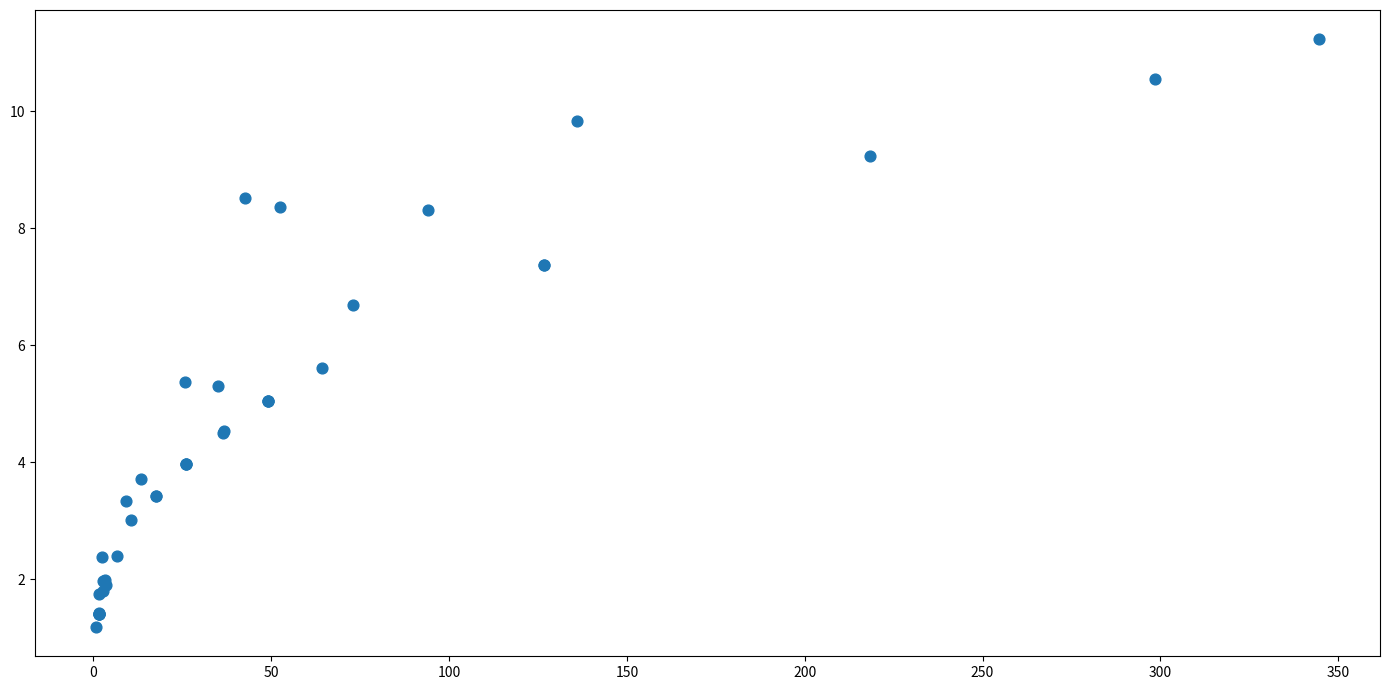

What Y value in the scatter plot is closest to 6?

5.6